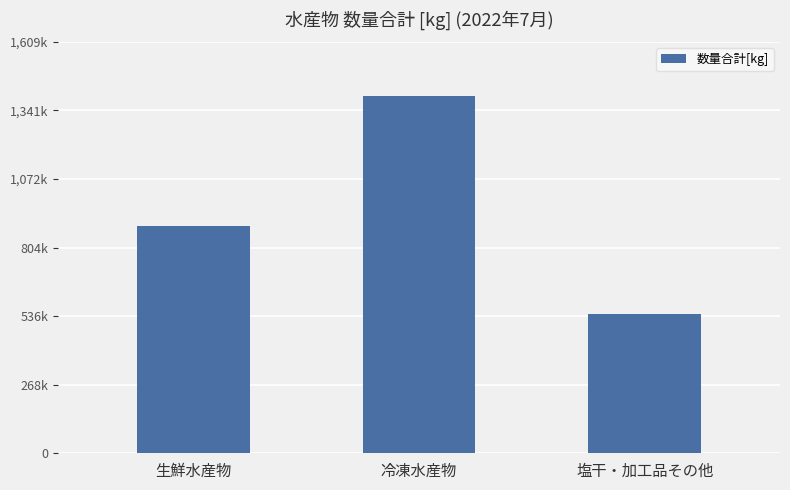

List the labels in order of value, smallest first.

塩干・加工品その他, 生鮮水産物, 冷凍水産物